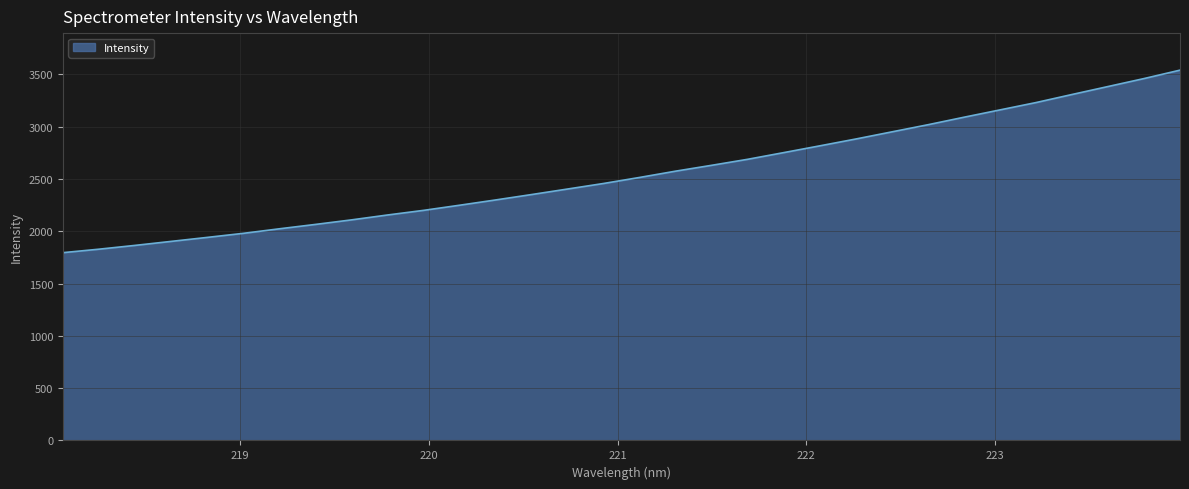

What is the average value?

2550.4